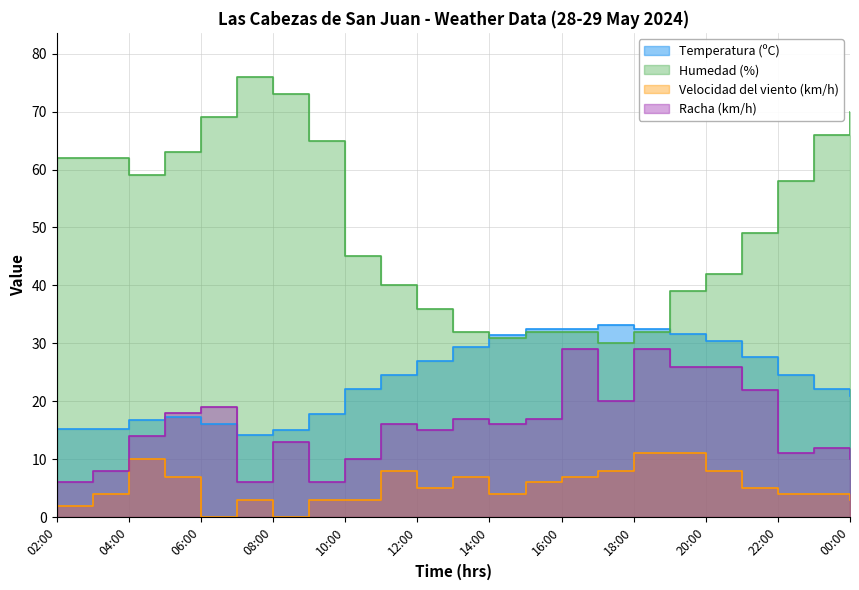

Where is Temperatura (ºC) nearest to the value 23?

23:00